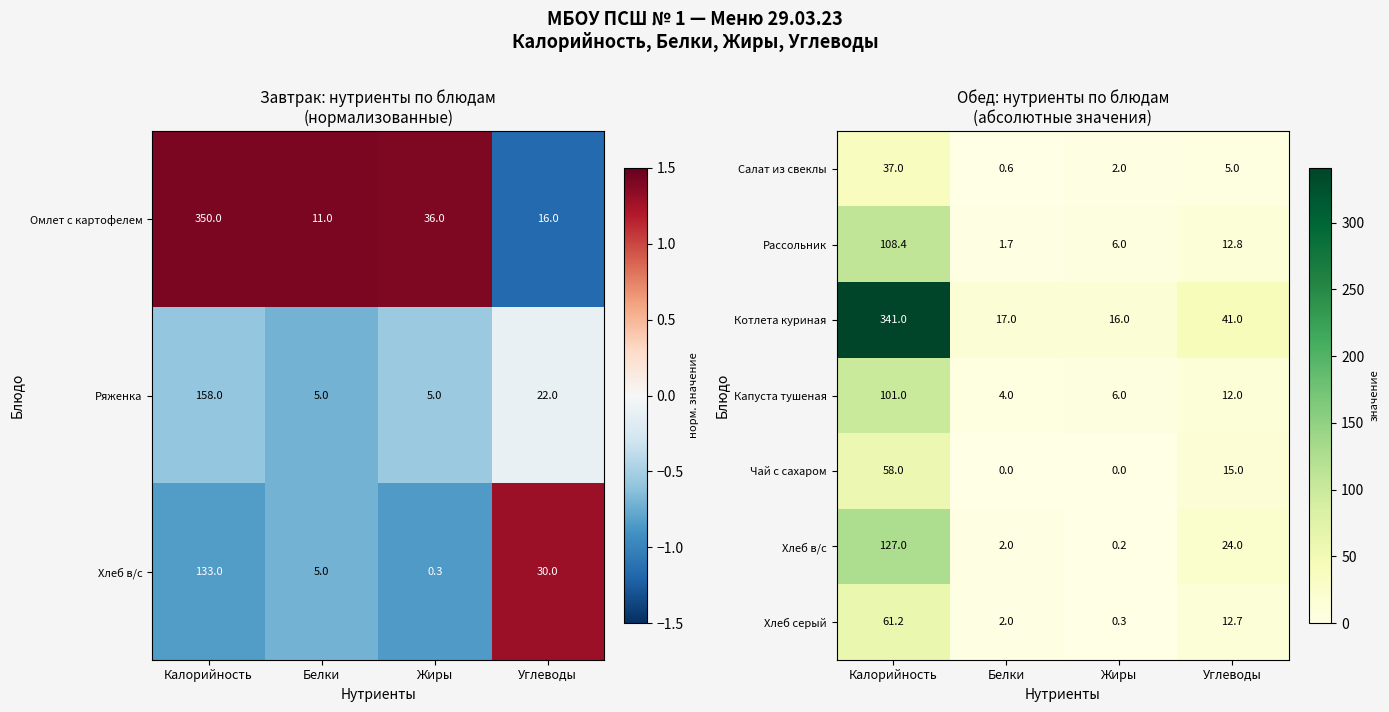

Where does the Чай с сахаром series first go above 15?

Калорийность